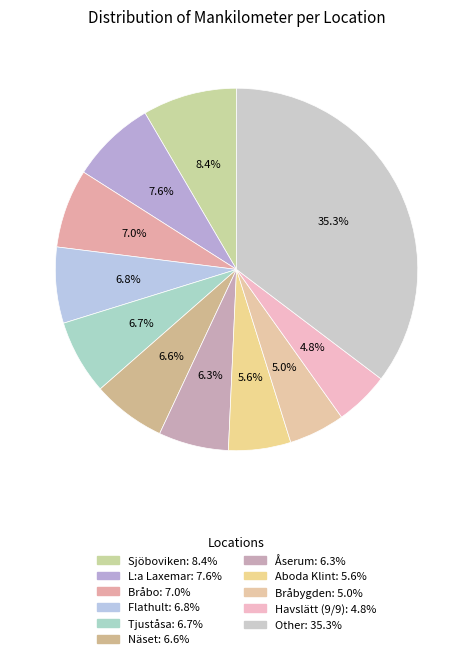

Does any single category account for the majority?

No